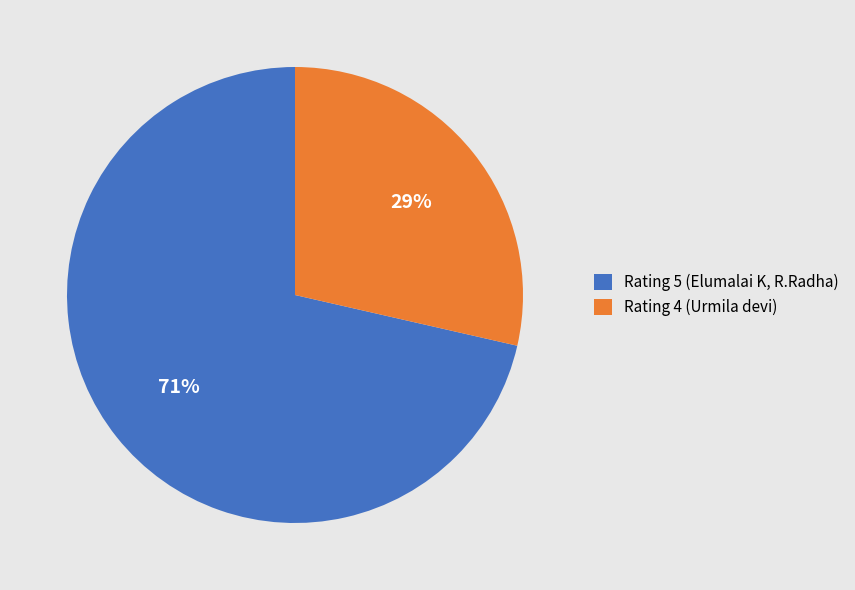

To the nearest percent, what is the average slice percentage?

50%